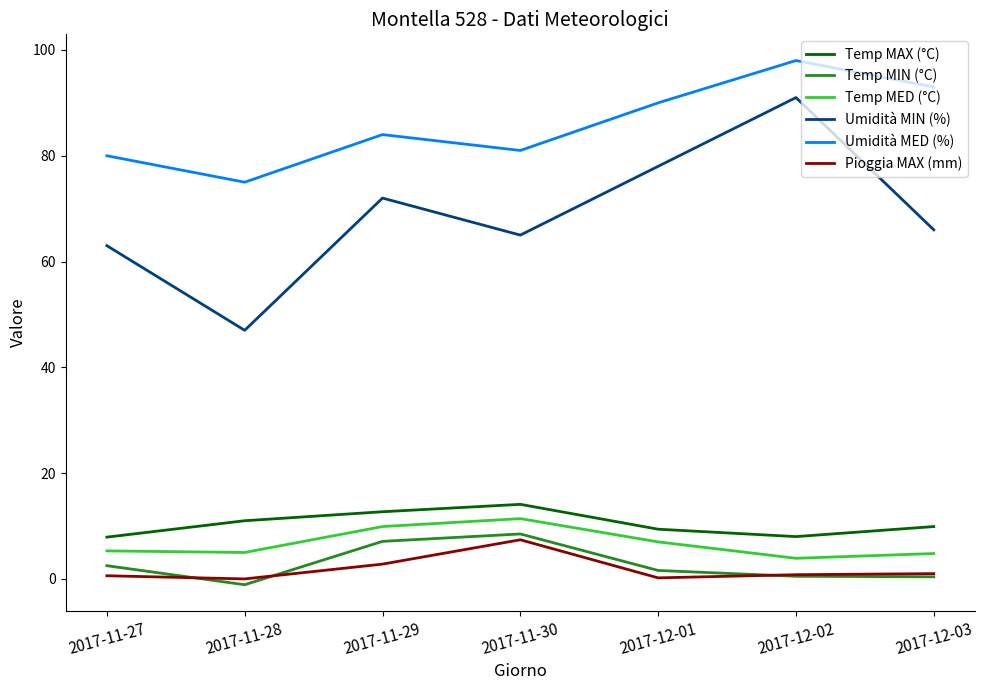

Is it true that Umidità MIN (%) equals 63.0 at 2017-11-27?

True